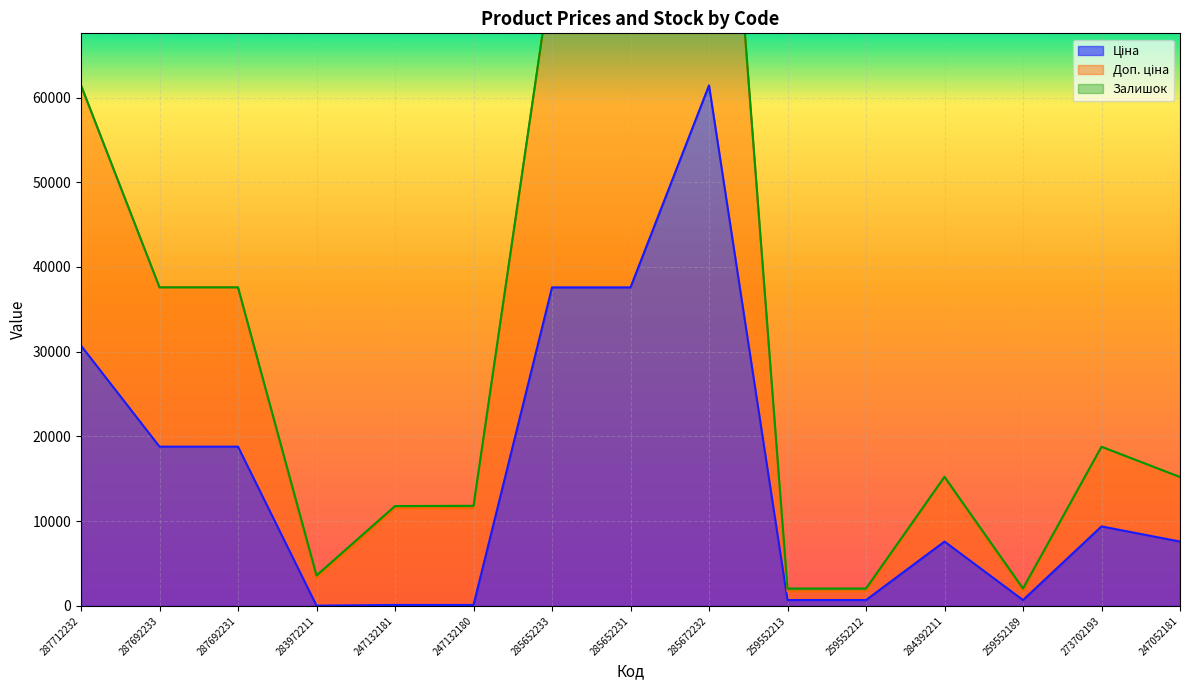

How many values in the Ціна series exceed 7596?

9